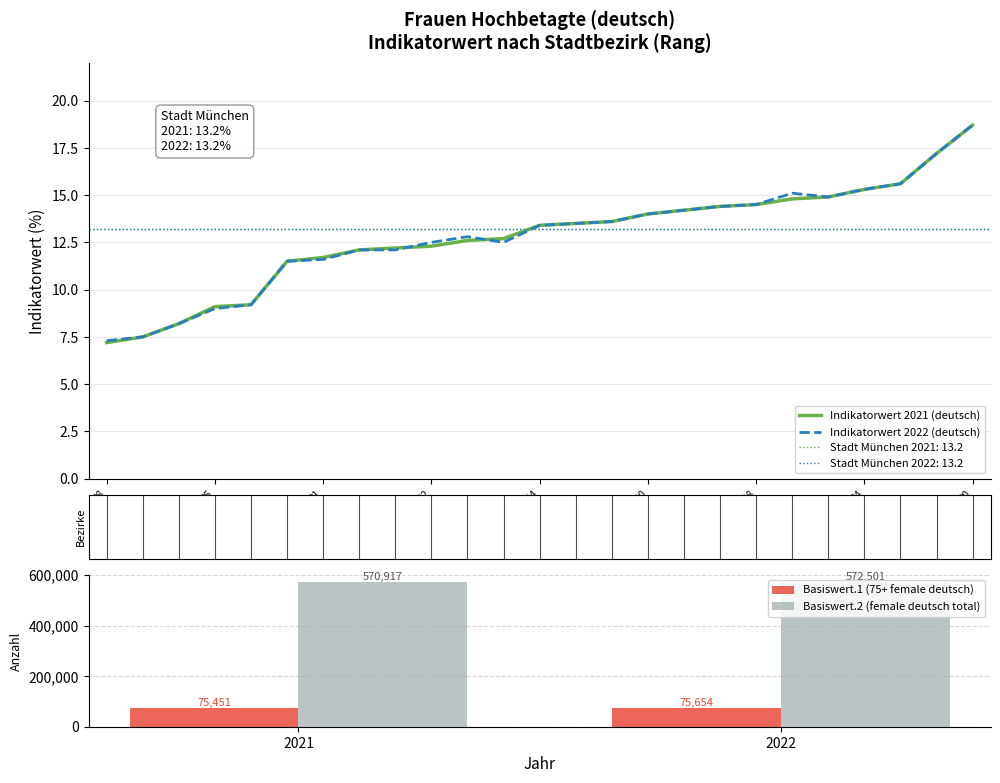

What is the sum of all Indikatorwert (Stadt München, deutsch) values?

26.4